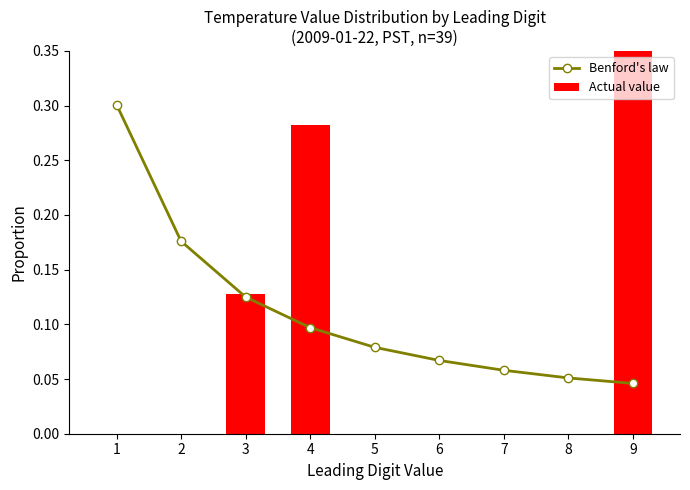

Which series has the largest range (max minus min)?

Actual value